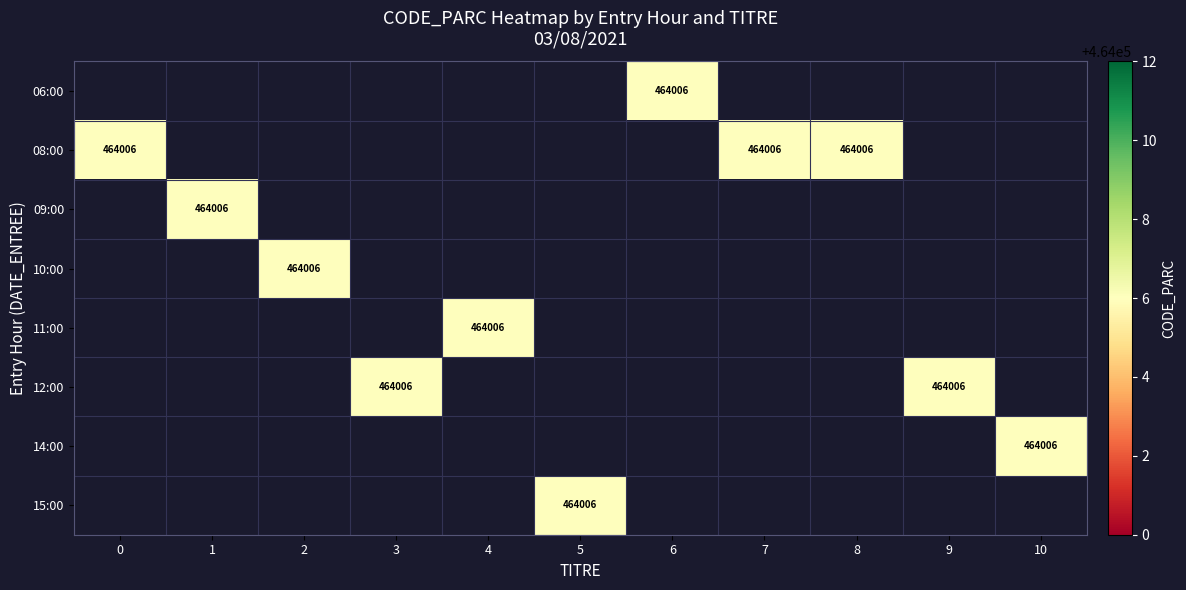

At 3, list the series in order from largest to smallest.

06:00, 08:00, 09:00, 10:00, 11:00, 12:00, 14:00, 15:00